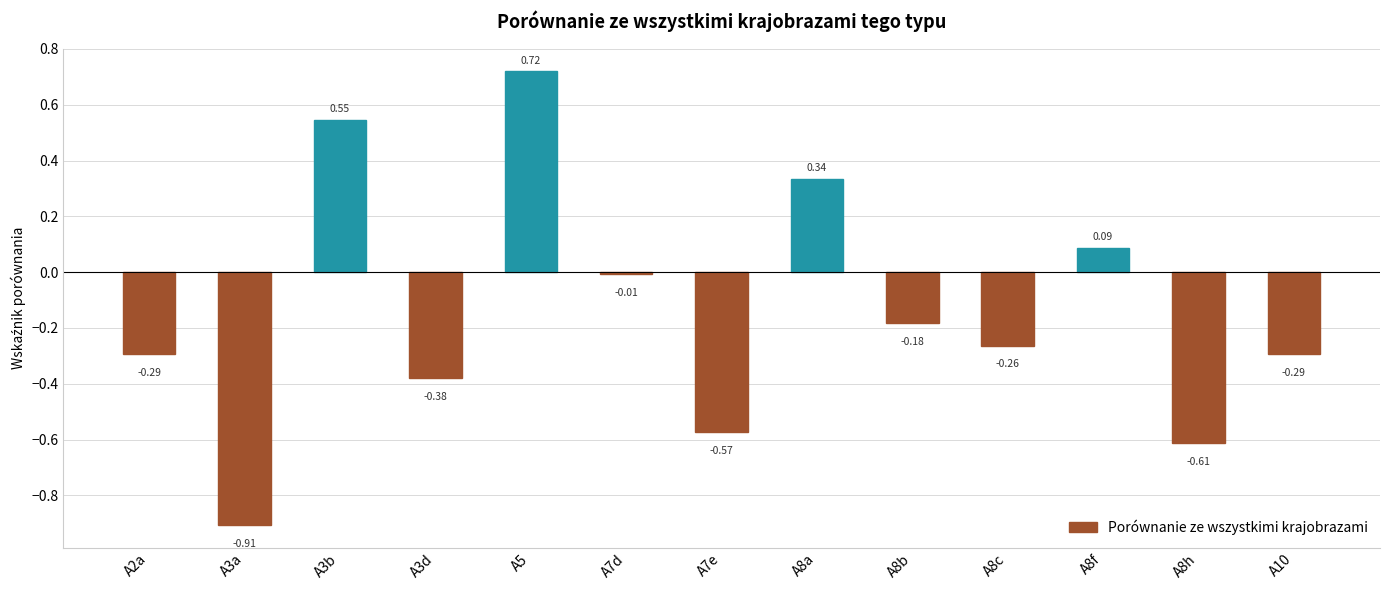

What position from the left is A8f?

11